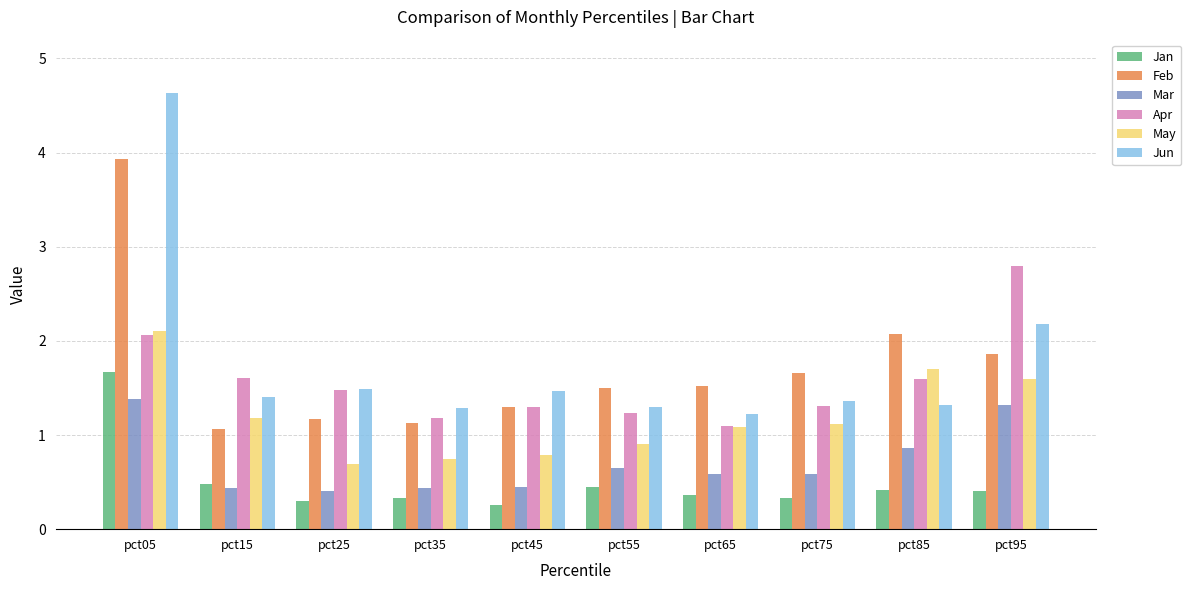

At how many categories does at least one series exceed 4?

1